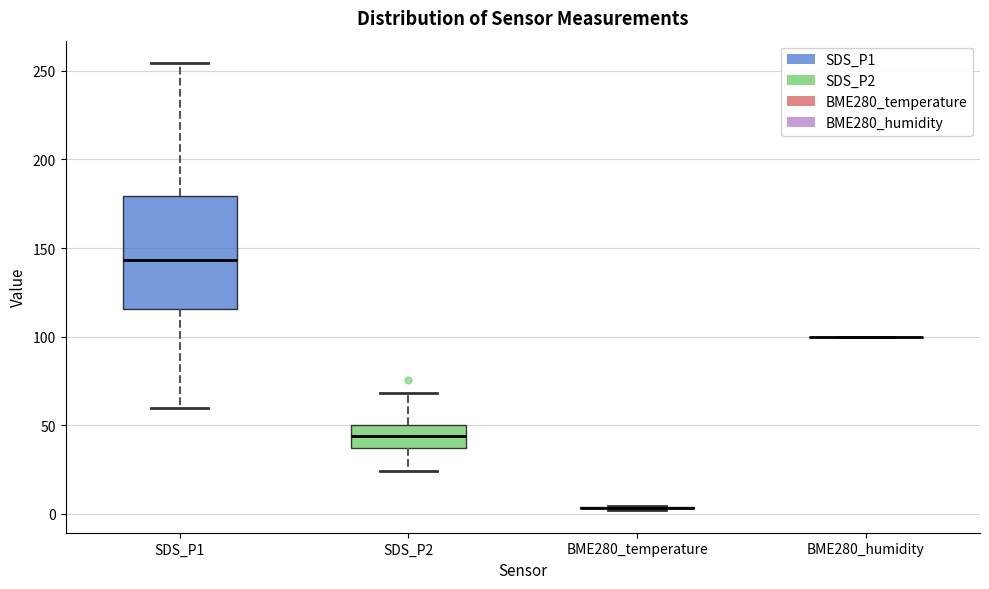

Comparing the boxes themselves (not the whiskers), which one is the tallest?

SDS_P1